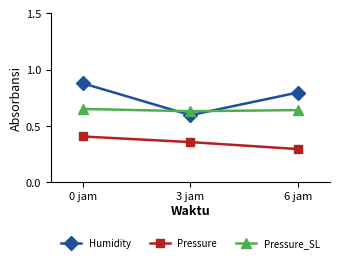

Count the number of data series in this chart.

3